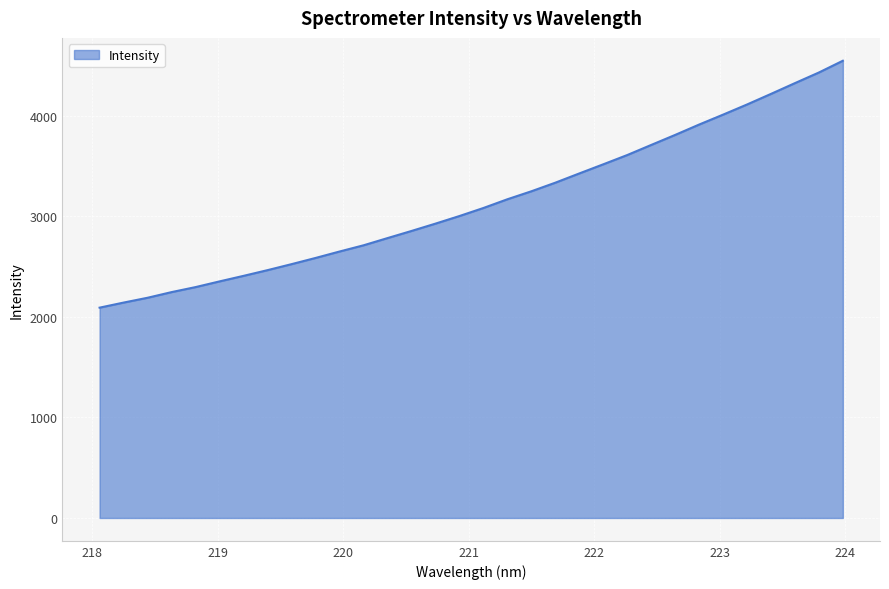

What is the greatest value displayed?

4546.1